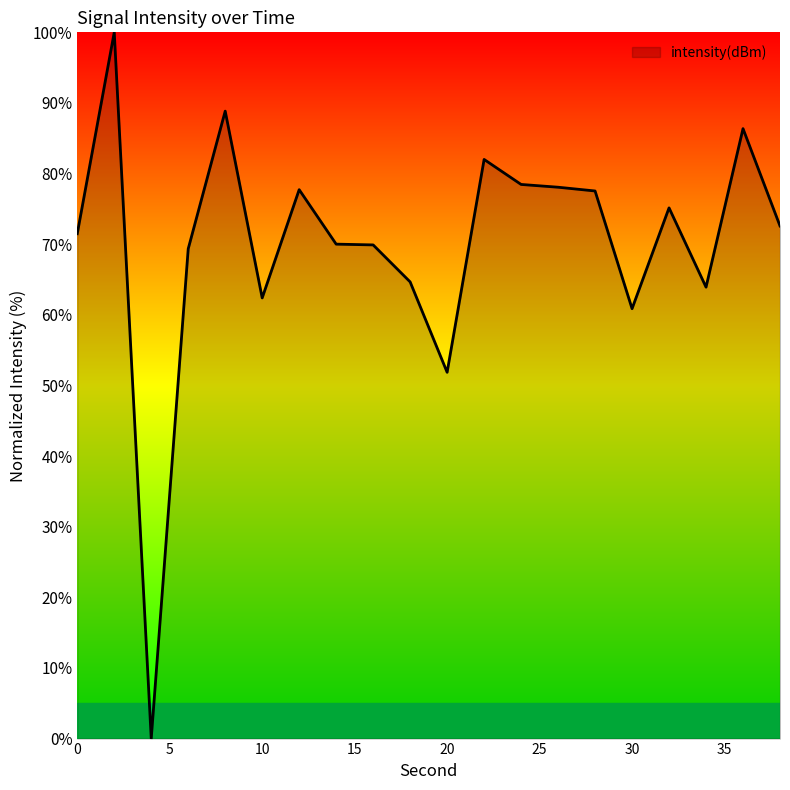

What is the maximum value shown in the chart?

100.0